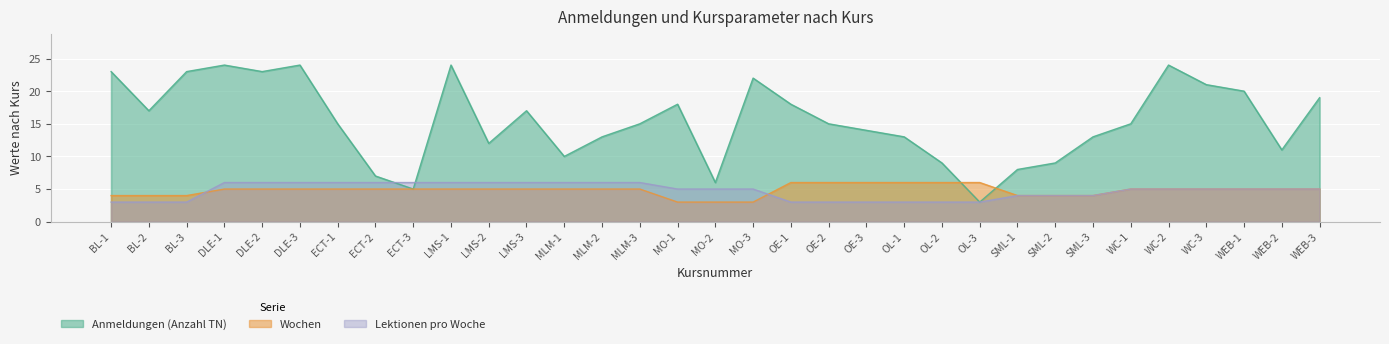

How many categories are shown in the chart?

33